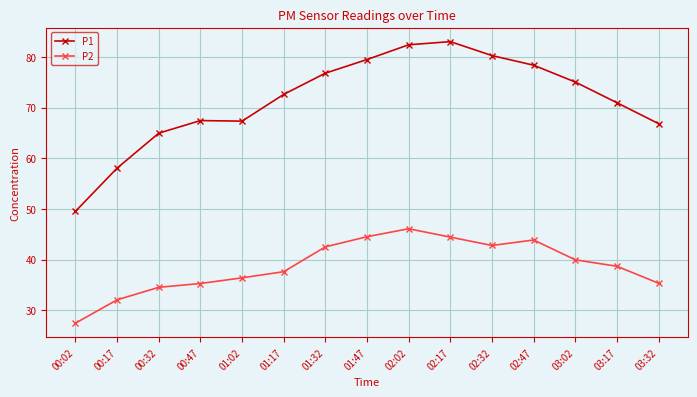

True or false: P1 has a value of 29.7 at 03:02.

False